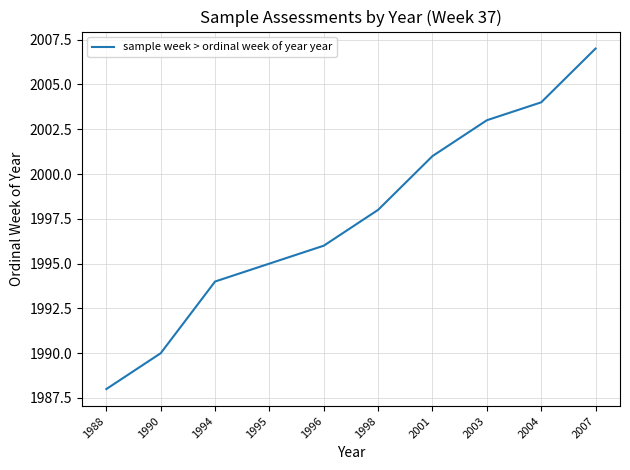

What is the smallest value displayed?

1988